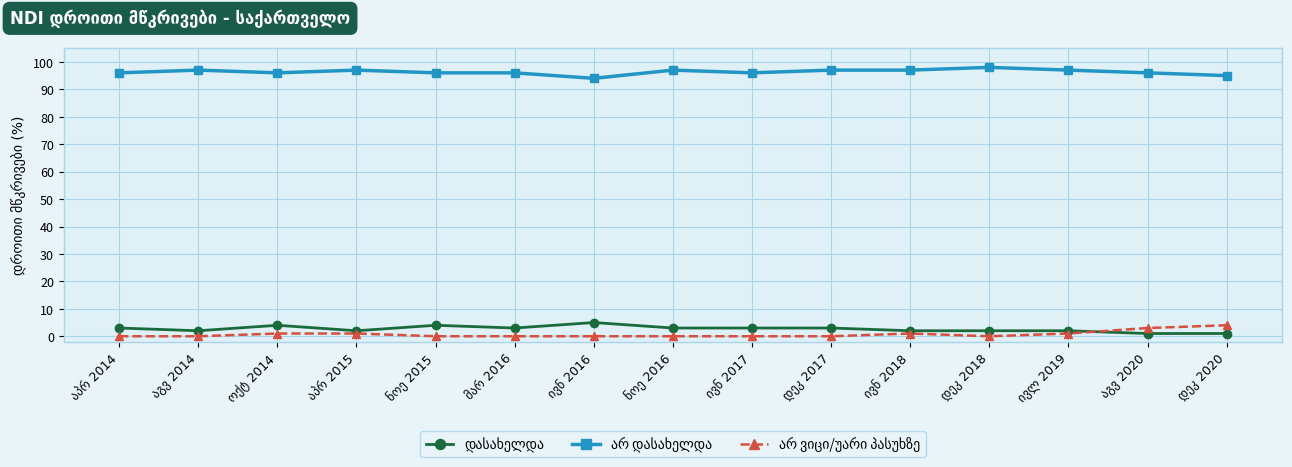

Between აპრ 2015 and ივნ 2016, which series saw the biggest shift?

დასახელდა